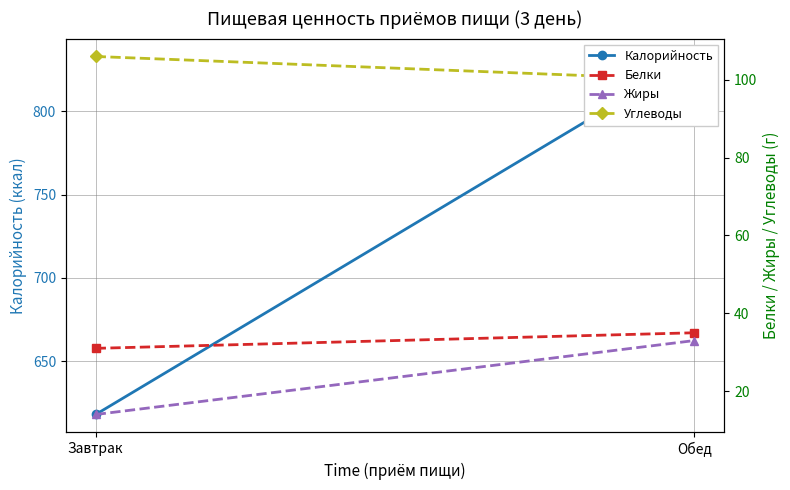

The value of Калорийность at Обед is 1183. True or false?

False